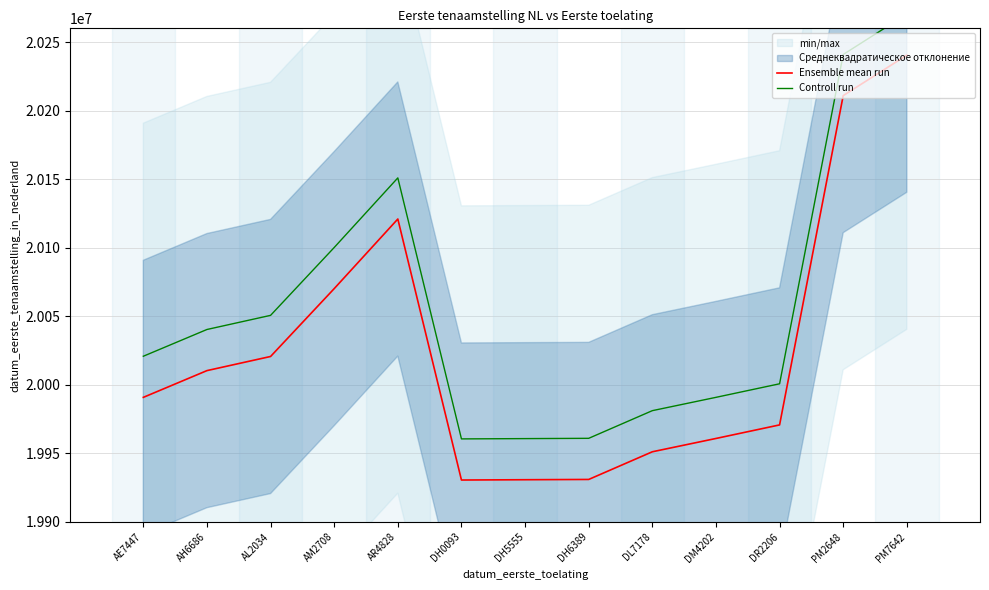

Reading left to right, extract all data points from this chart.

Ensemble mean run: AE7447=19990803	AH6686=20010316	AL2034=20020625	AM2708=20070124	AR4828=20120903	DH0093=19930503	DH5555=19930720	DH6389=19930924	DL7178=19951107	DM4202=19960816	DR2206=19970709	PM2648=20210915	PM7642=20240417
Controll run: AE7447=20020803	AH6686=20040316	AL2034=20050625	AM2708=20100124	AR4828=20150903	DH0093=19960503	DH5555=19960720	DH6389=19960924	DL7178=19981107	DM4202=19990816	DR2206=20000709	PM2648=20240915	PM7642=20270417